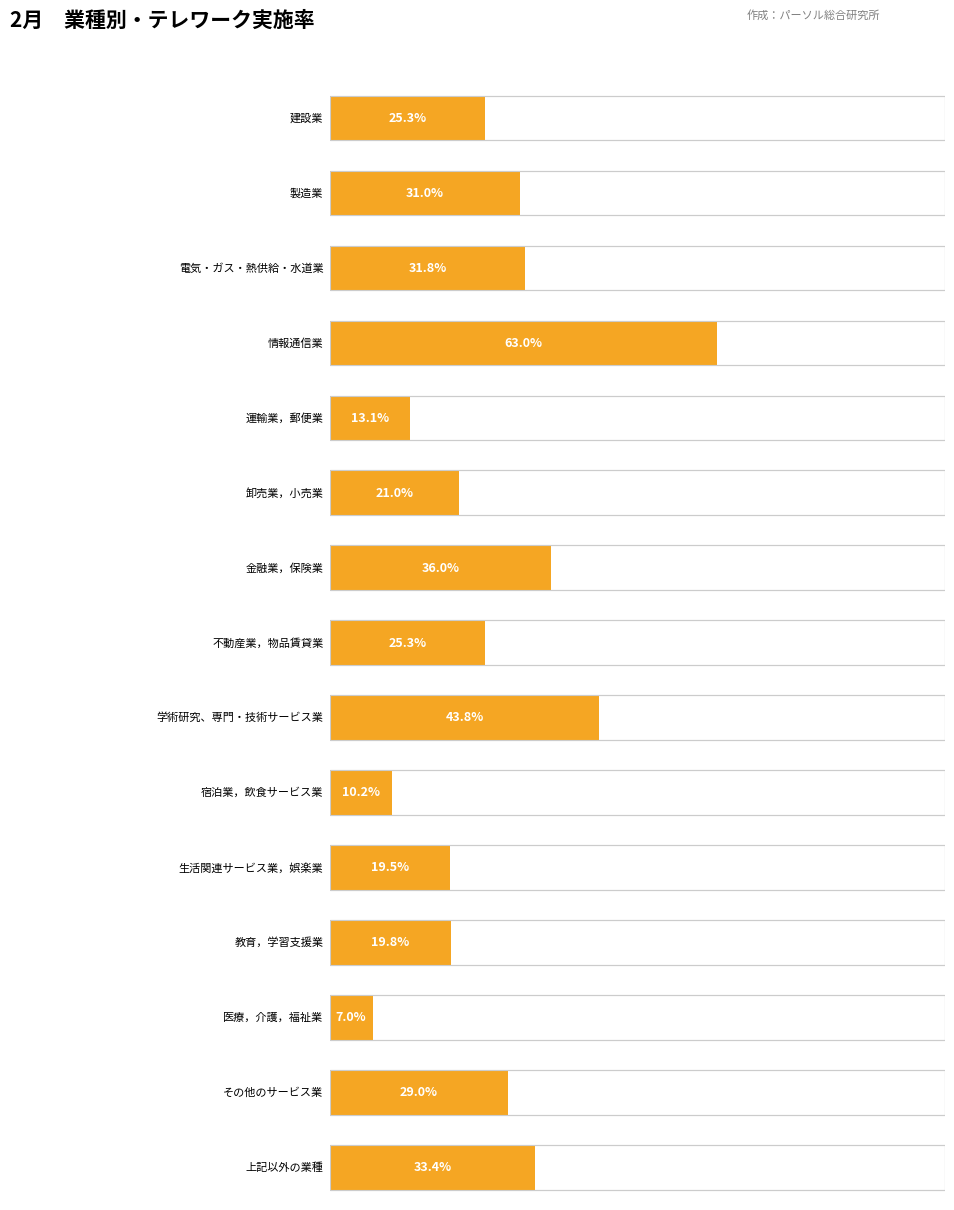

The value at 建設業 is 25.3. True or false?

True